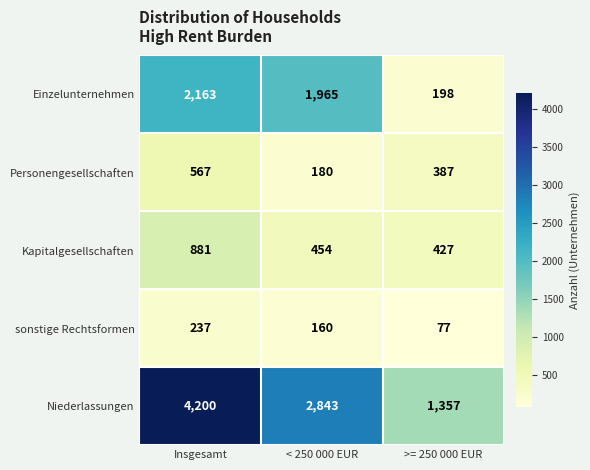

Which label corresponds to the smallest value in the chart?

>= 250 000 EUR